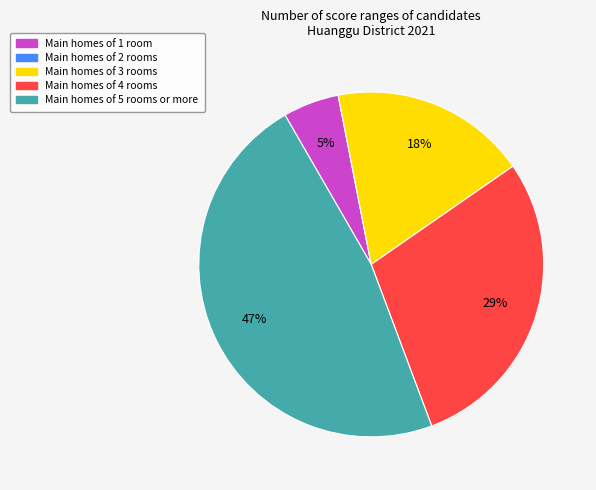

Is there a majority slice in this chart?

No